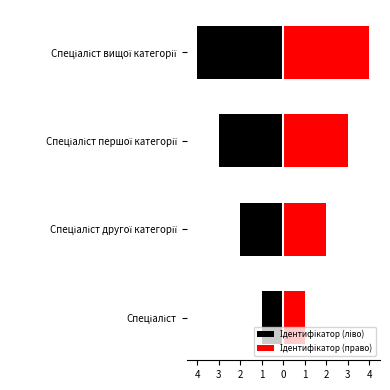

How many values in the Ідентифікатор (право) series exceed 3?

1